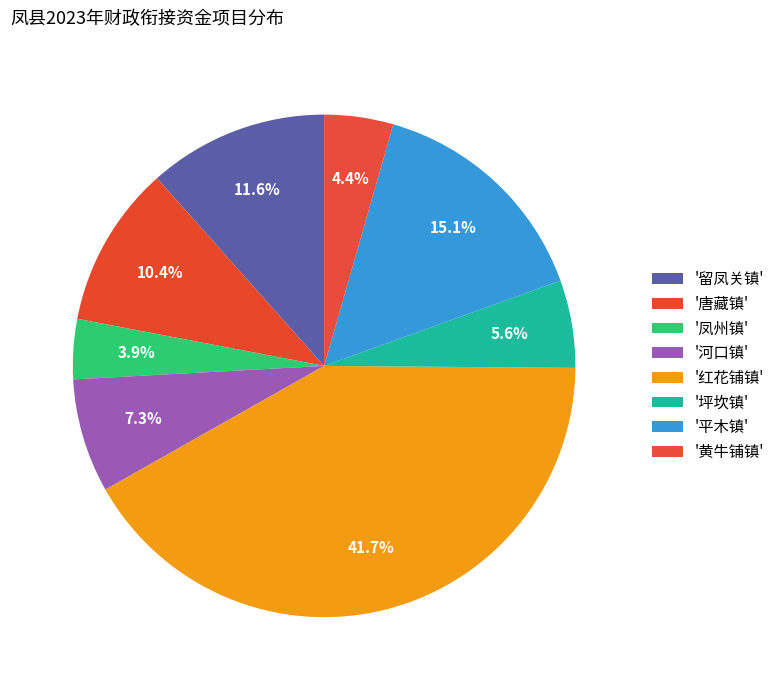

How many segments does this pie chart have?

8